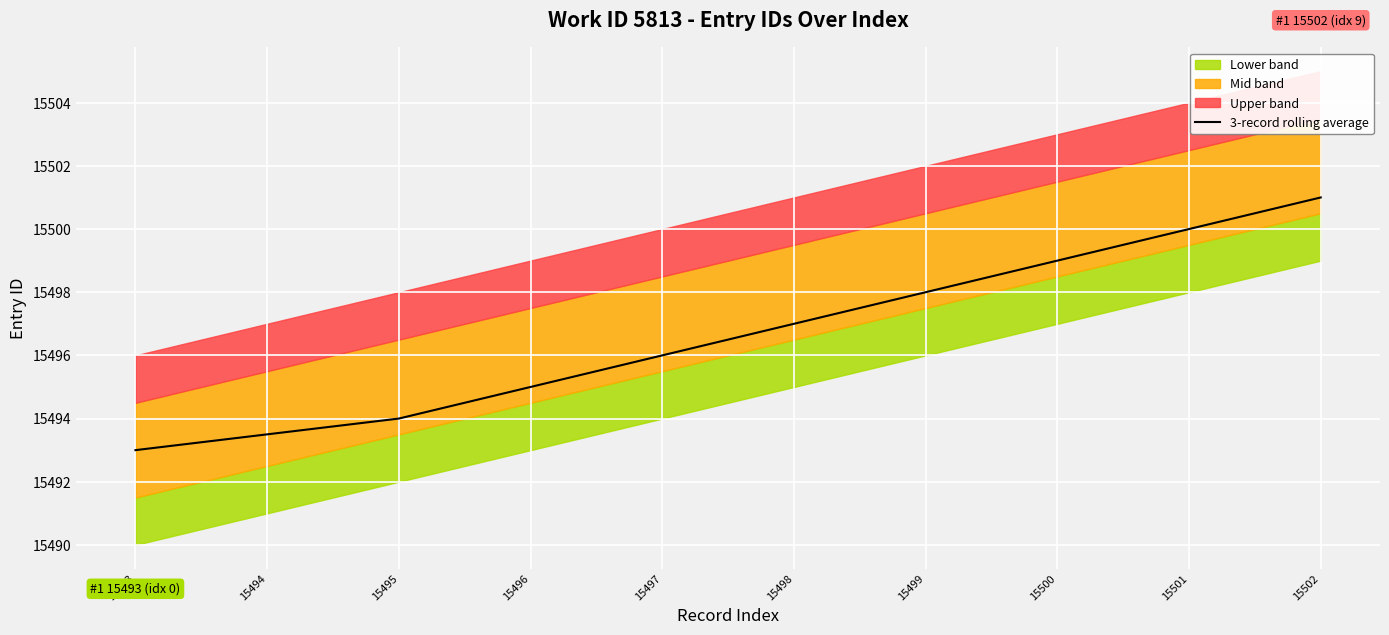

True or false: there are more than 2 points higher than both neighbors.

False